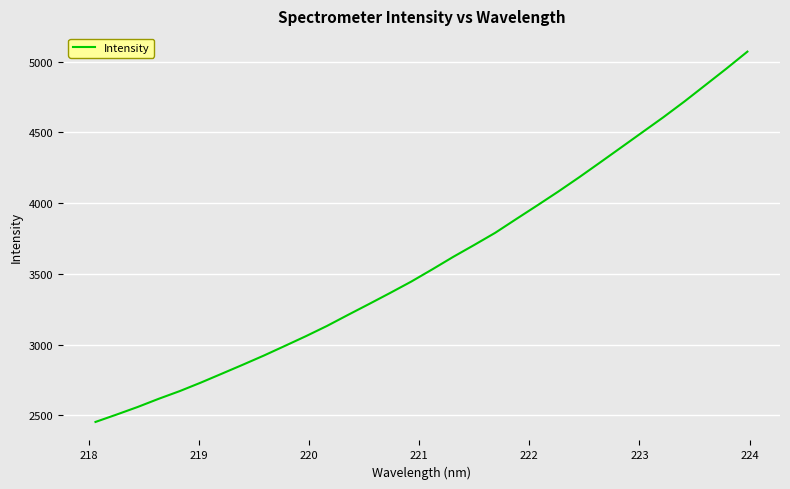

Reading right to left, transcribe all the data shown in this chart.

5071.9	4951.7	4835.3	4719.1	4608.0	4501.8	4395.3	4289.3	4184.1	4082.5	3984.5	3888.2	3790.9	3704.7	3620.5	3531.7	3445.3	3365.3	3287.3	3210.4	3132.2	3059.9	2991.0	2922.8	2857.9	2794.3	2731.1	2671.2	2616.8	2558.8	2505.3	2453.2